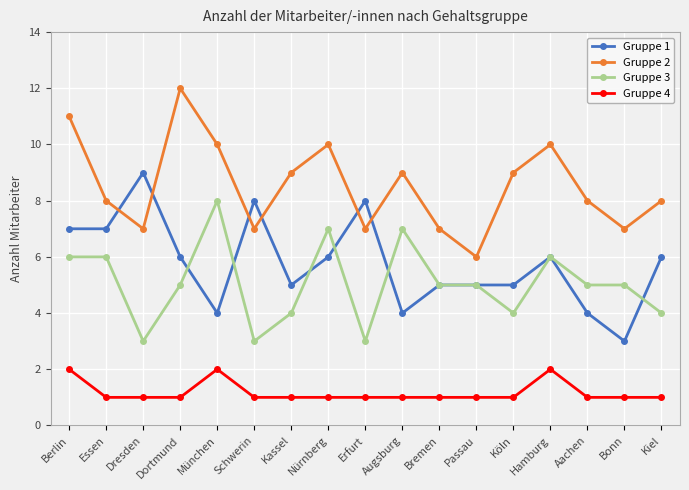

List the series in order of their peak value, highest first.

Gruppe 2, Gruppe 1, Gruppe 3, Gruppe 4